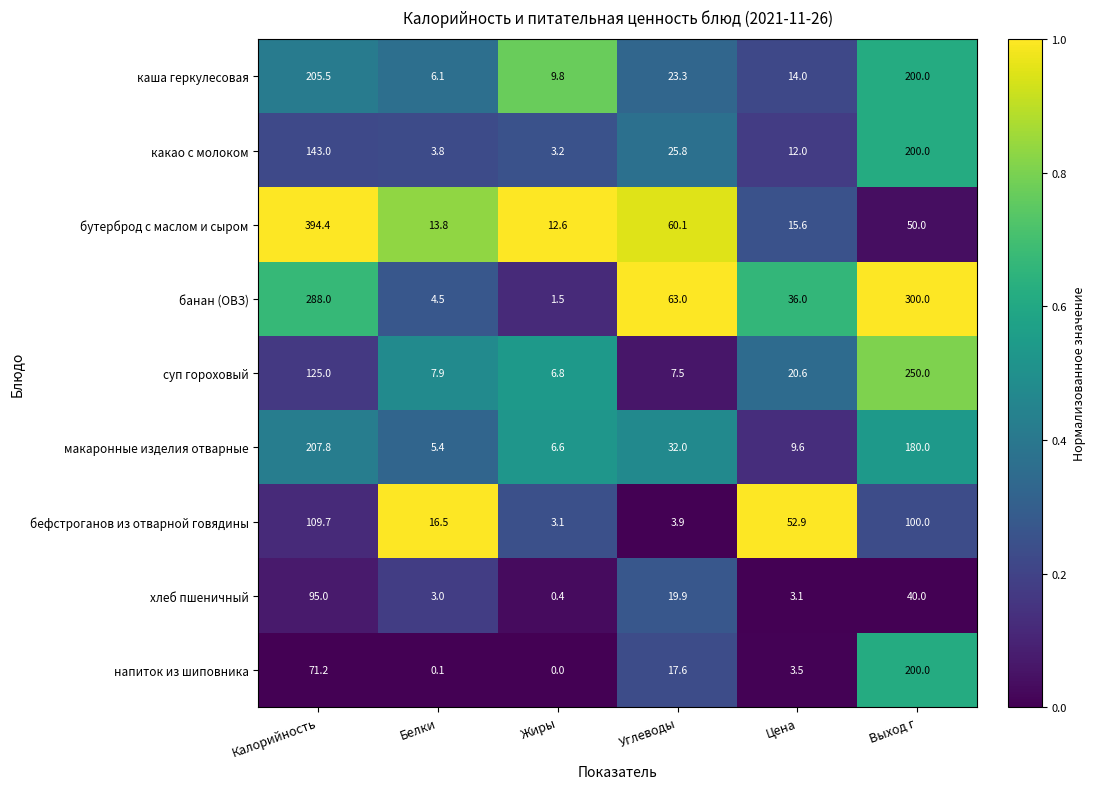

At which label does бефстроганов из отварной говядины reach its peak?

Калорийность